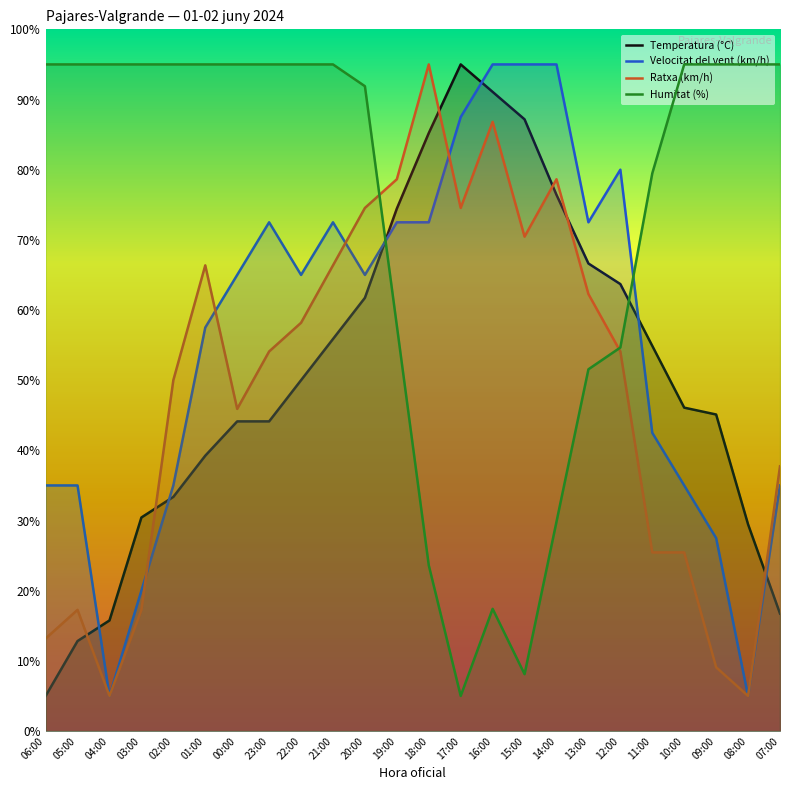

Where do Humitat (%) and Ratxa (km/h) first cross each other?

20:00 and 19:00